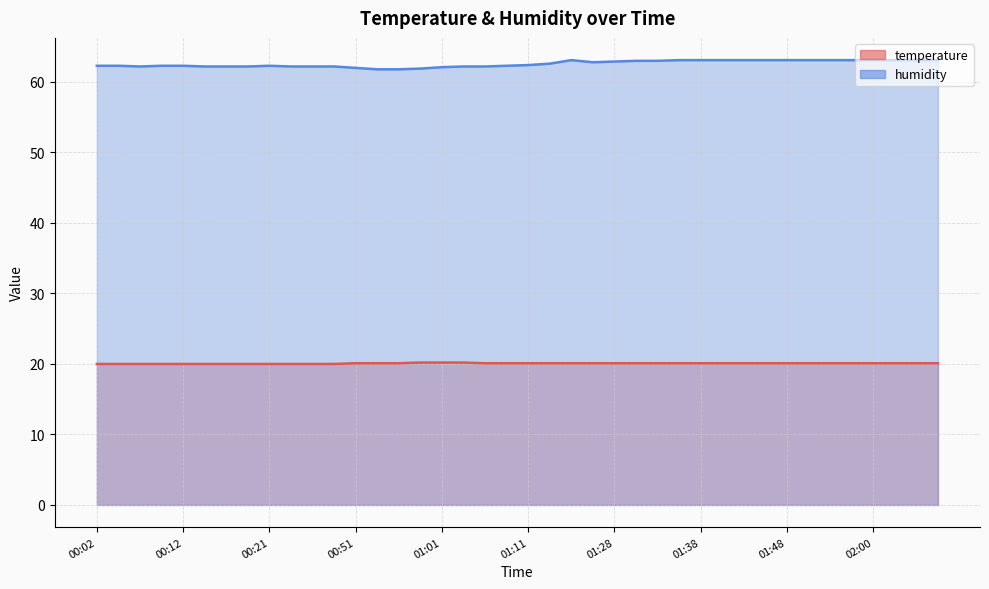

Reading left to right, what are all the values shown in this chart?

temperature: 20.0	20.0	20.0	20.0	20.0	20.0	20.0	20.0	20.0	20.0	20.0	20.0	20.1	20.1	20.1	20.2	20.2	20.2	20.1	20.1	20.1	20.1	20.1	20.1	20.1	20.1	20.1	20.1	20.1	20.1	20.1	20.1	20.1	20.1	20.1	20.1	20.1	20.1	20.1	20.1
humidity: 62.3	62.3	62.2	62.3	62.3	62.2	62.2	62.2	62.3	62.2	62.2	62.2	62.0	61.8	61.8	61.9	62.1	62.2	62.2	62.3	62.4	62.6	63.1	62.8	62.9	63.0	63.0	63.1	63.1	63.1	63.1	63.1	63.1	63.1	63.1	63.1	63.1	63.1	63.1	63.1